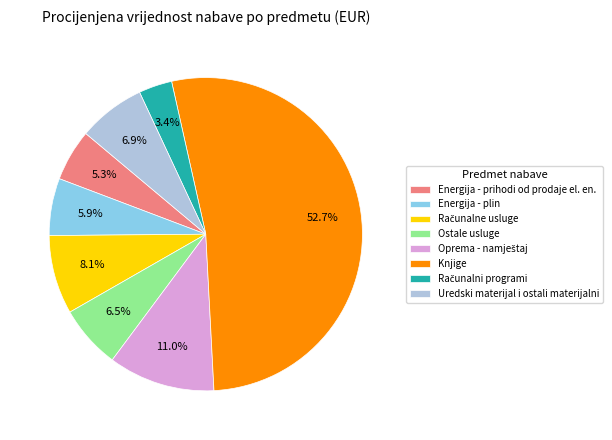

What is the ratio of the value at Uredski materijal i ostali materijalni to the value at Energija - prihodi od prodaje el. en.?

1.3